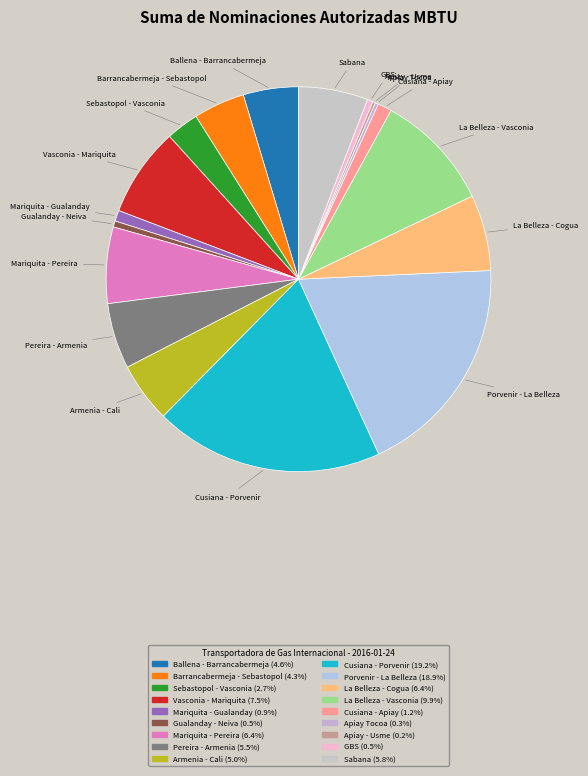

True or false: Mariquita - Pereira accounts for 1% of the total.

False